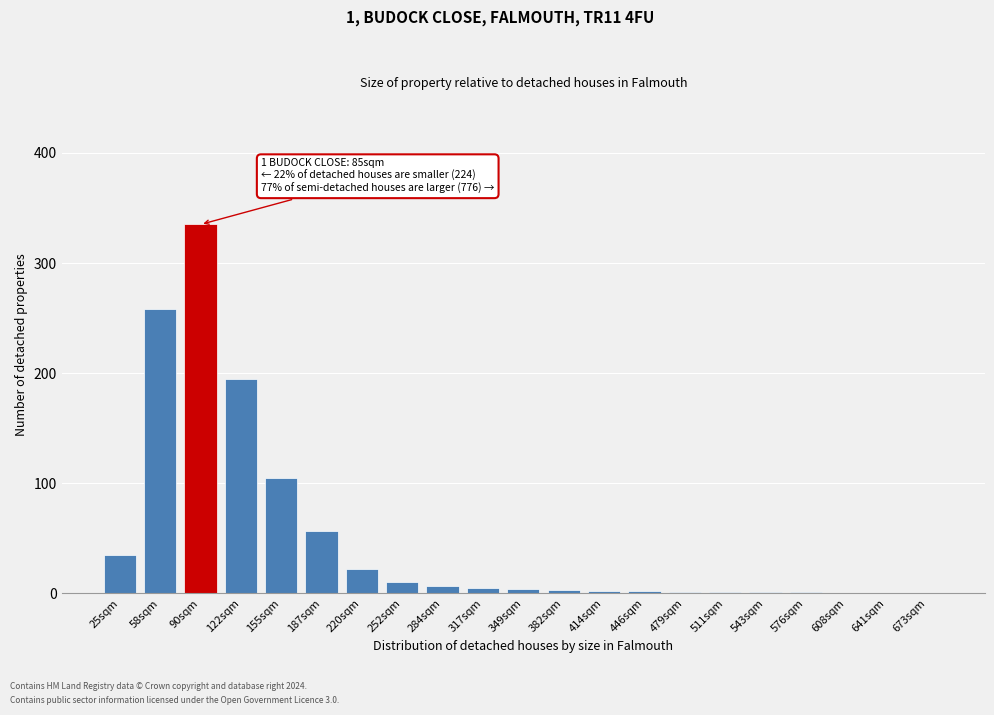

What is the greatest value displayed?

335